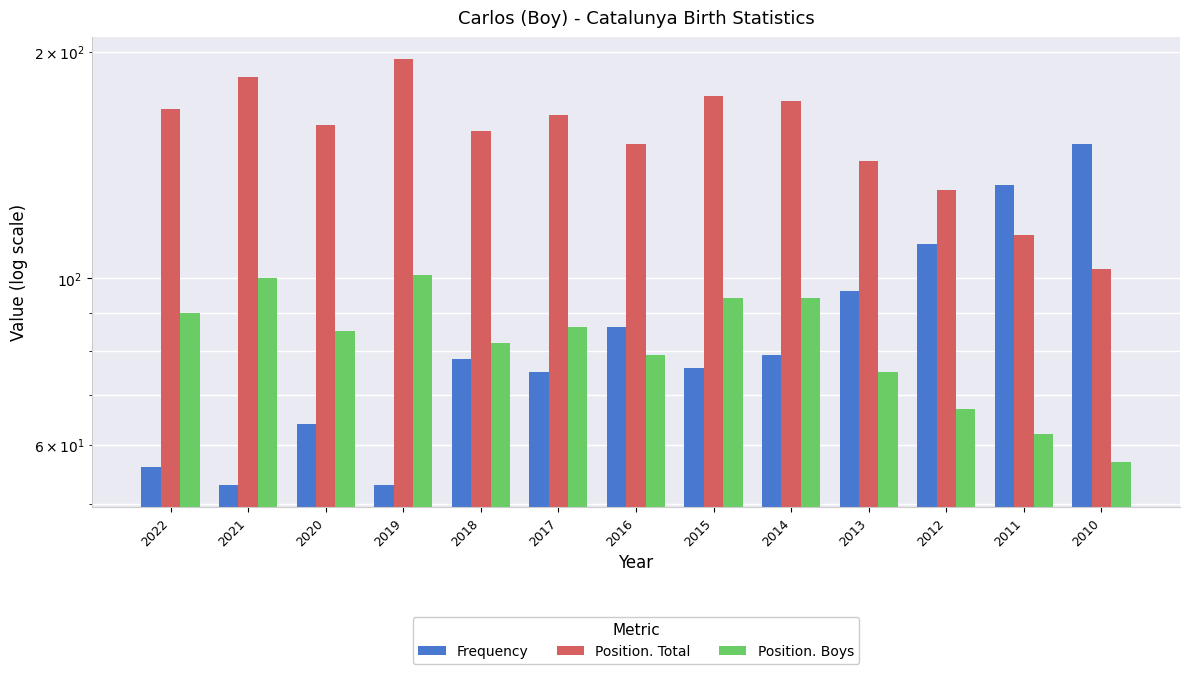

What is the sum of the Frequency values at 2020 and 2022?

120